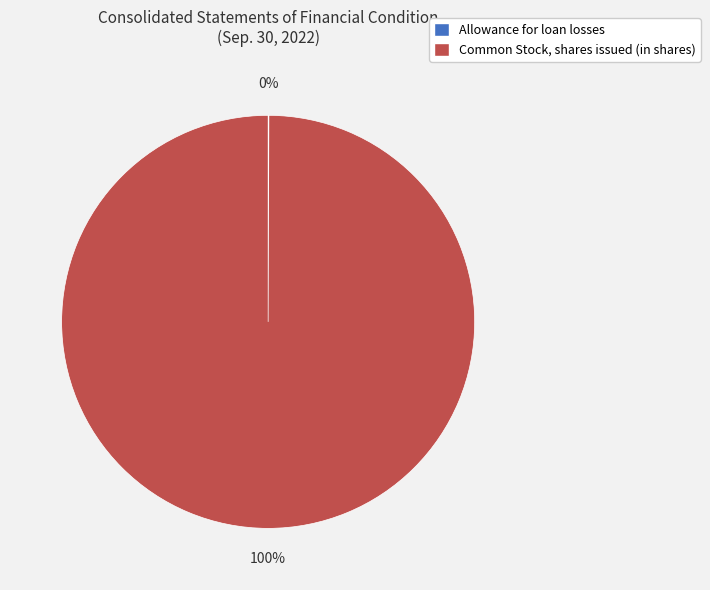

Which category has the biggest portion of the pie?

Common Stock, shares issued (in shares)